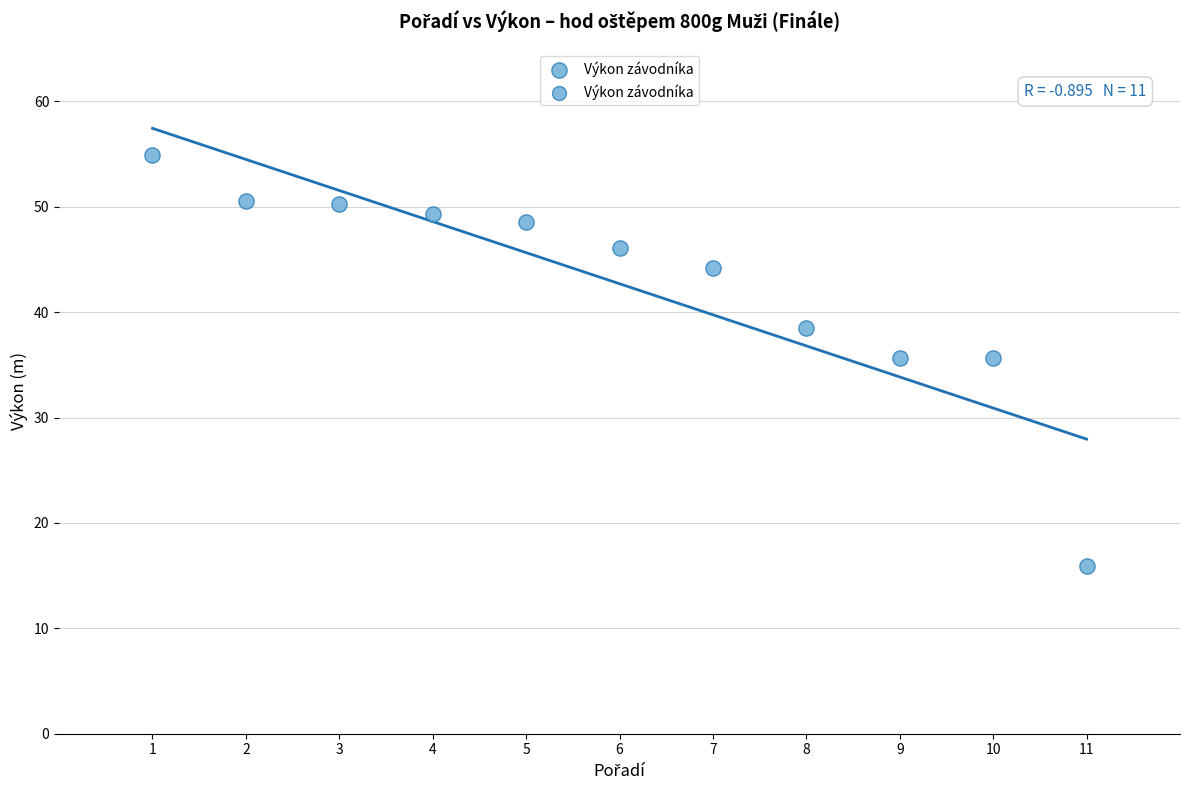

What is the range of X values (max minus min)?

10.0